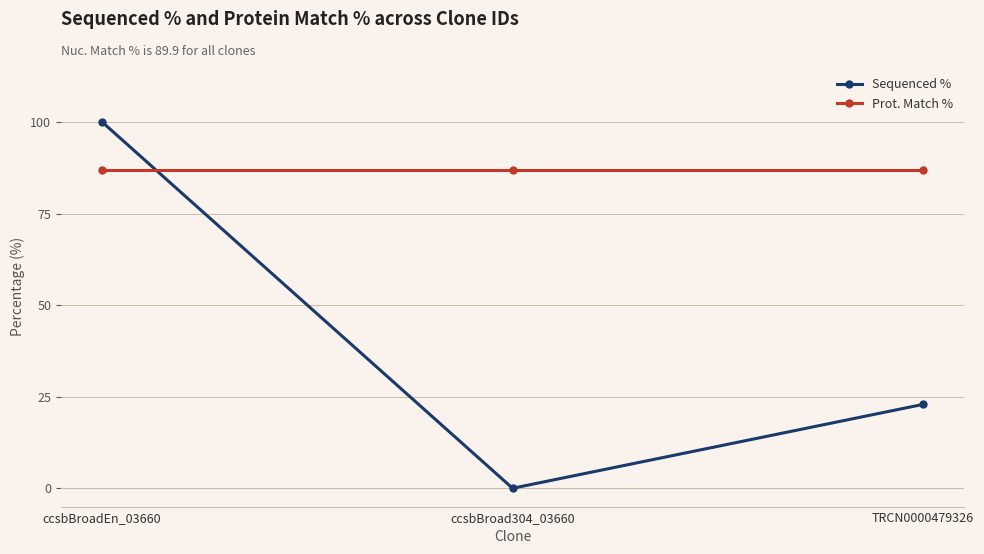

What is the difference between the maximum and minimum values in the Sequenced % series?

100.0